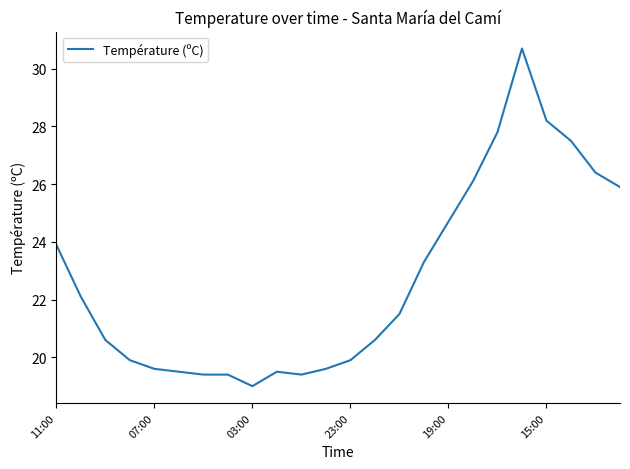

What is the difference between the maximum and minimum values?

11.7